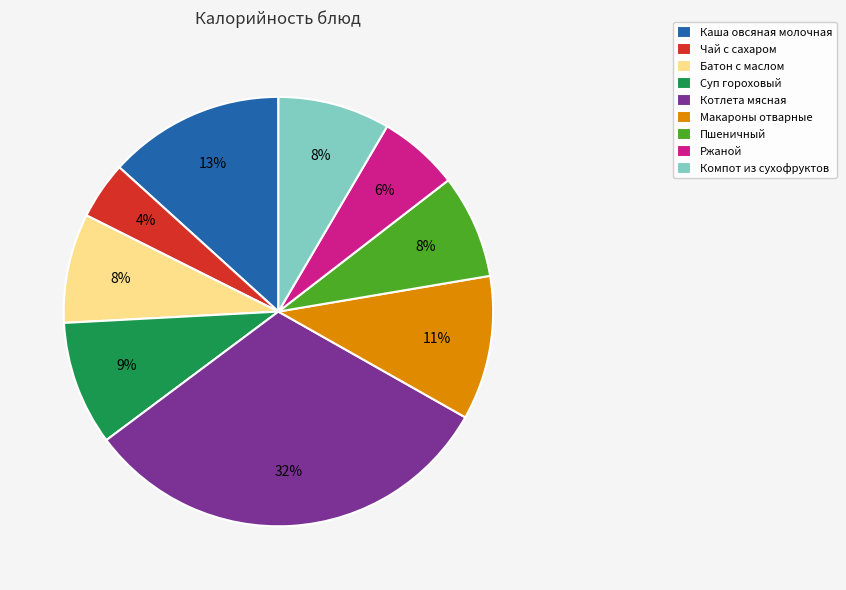

Is it true that Чай с сахаром is 4% of the pie?

True